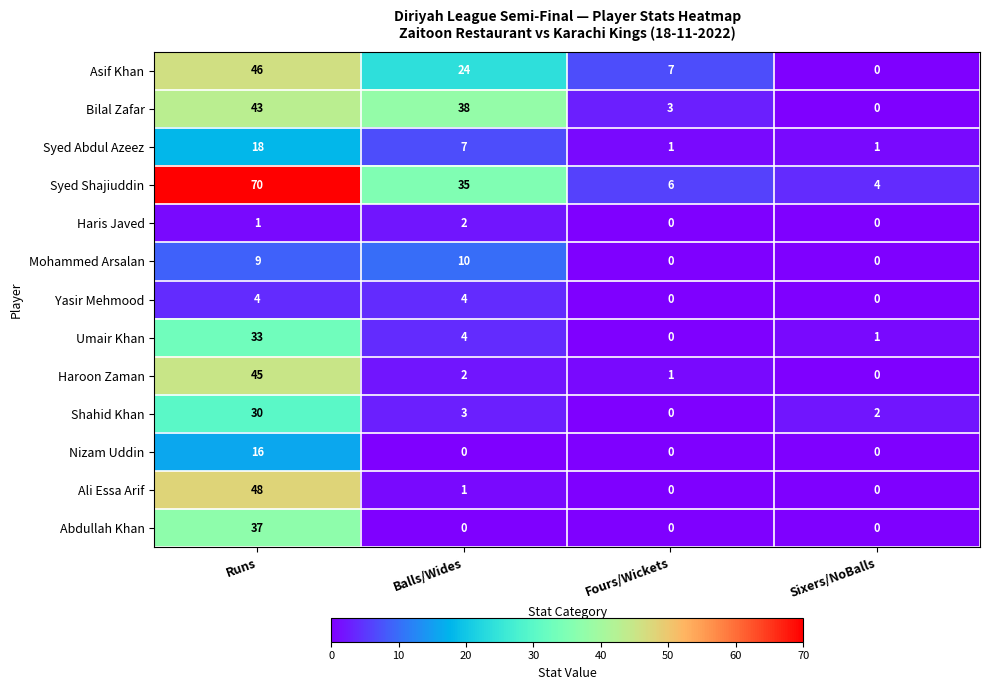

What is the difference between the maximum and minimum values in the Shahid Khan series?

30